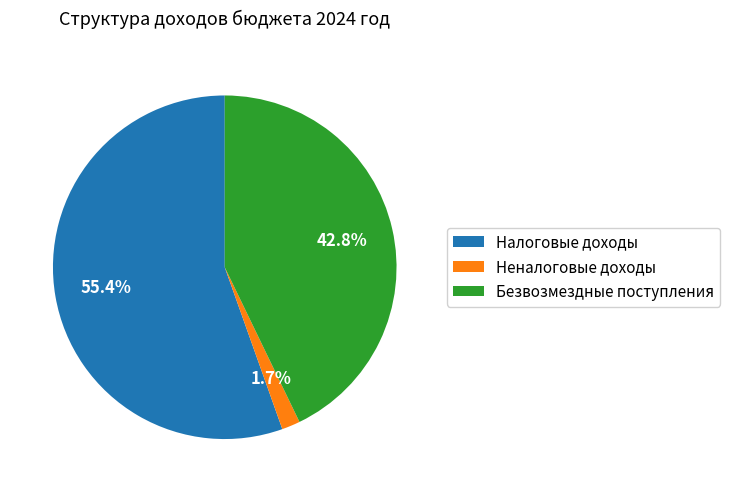

Combined, do Неналоговые доходы and Налоговые доходы account for over 50%?

Yes